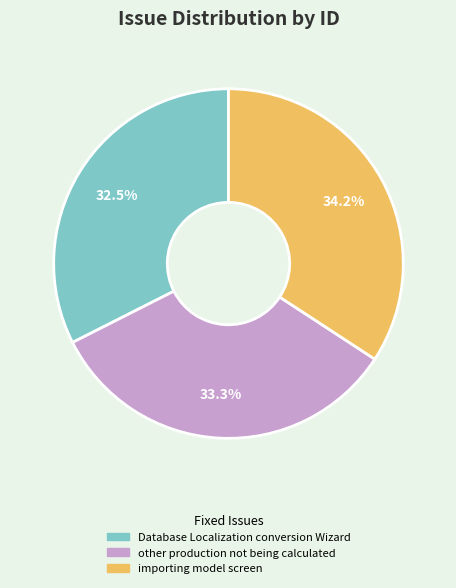

Does any single category account for the majority?

No